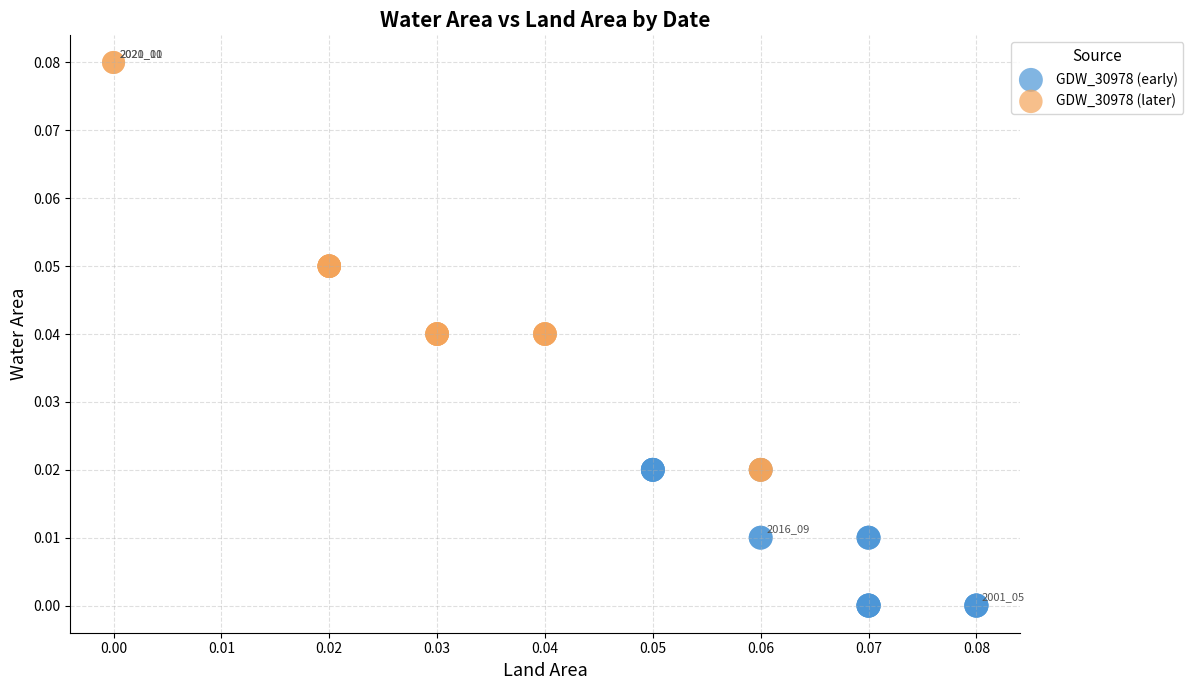

Which series reaches the maximum Y coordinate?

GDW_30978 (later)